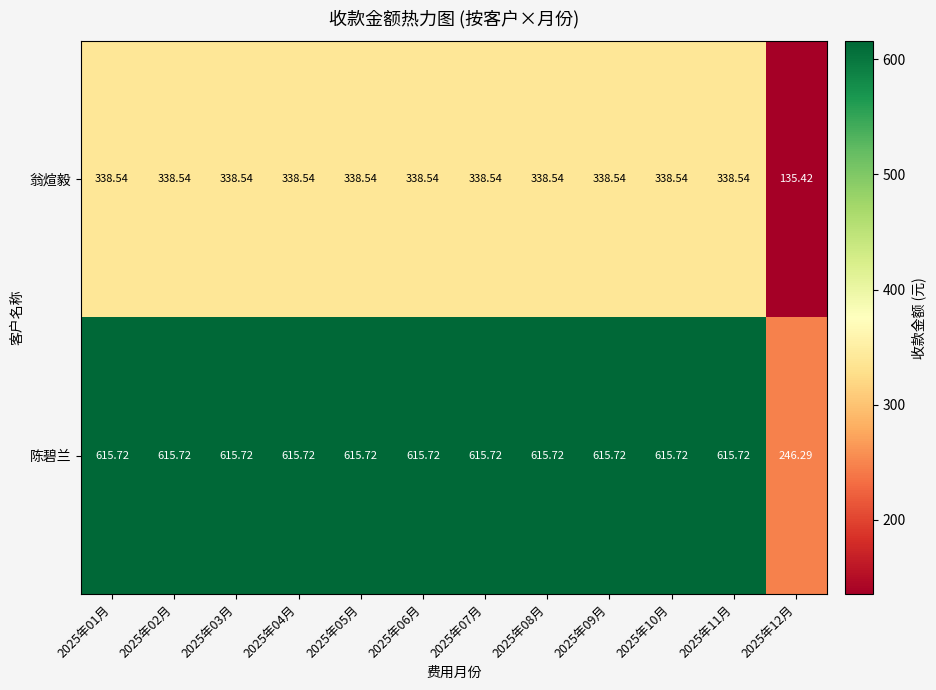

At 2025年05月, list the series in order from largest to smallest.

陈碧兰, 翁煊毅